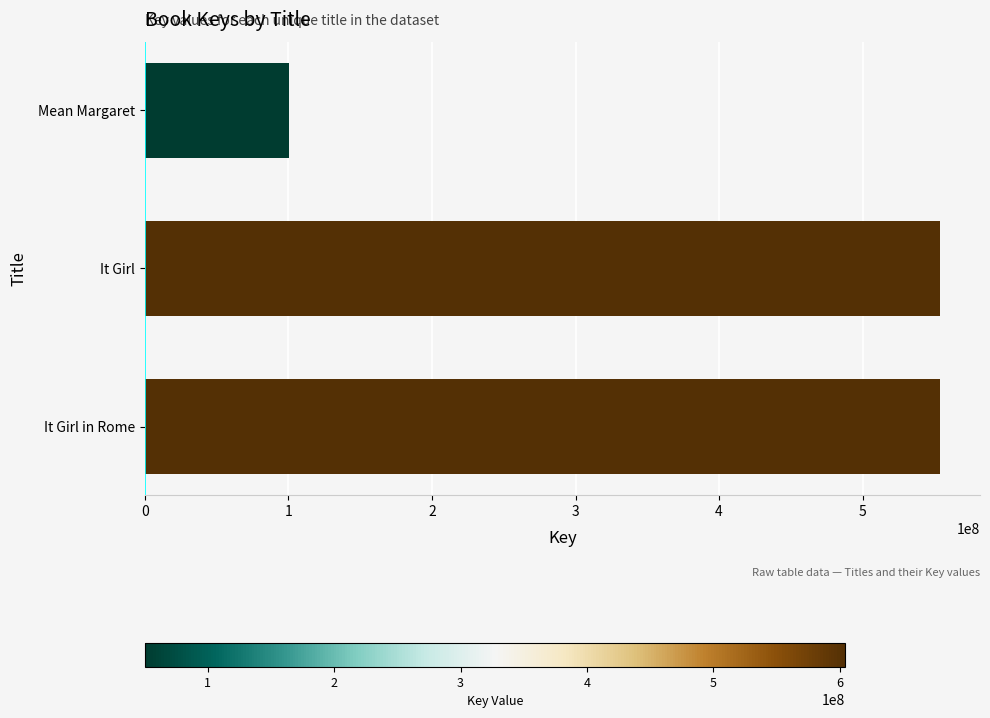

What is the change in value from It Girl in Rome to Mean Margaret?

-453829036